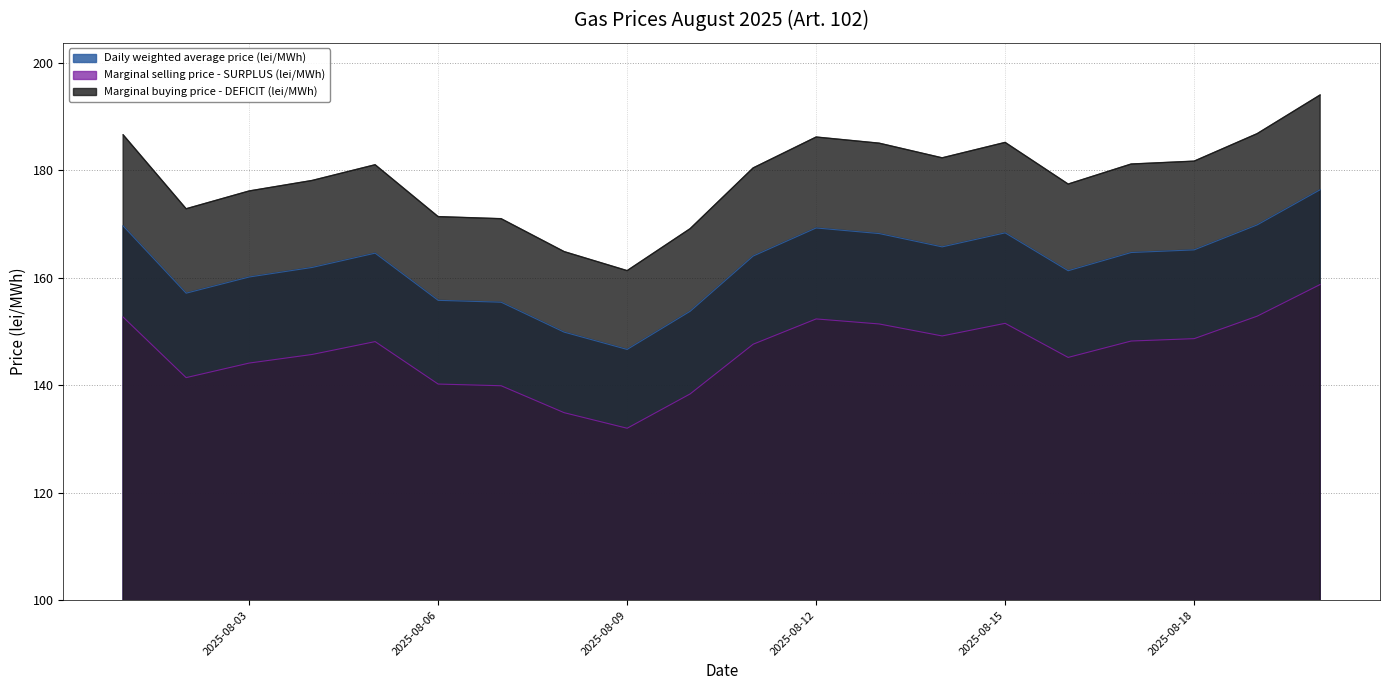

True or false: Marginal selling price - SURPLUS (lei/MWh) and Marginal buying price - DEFICIT (lei/MWh) intersect in this chart.

False